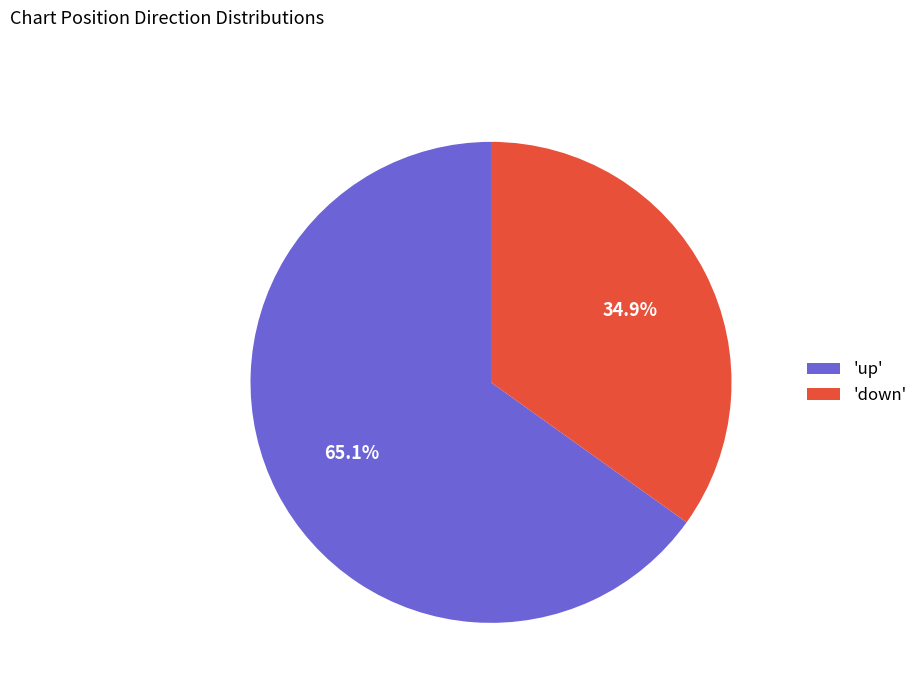

What portion of the pie excludes 'up'?

34.9%